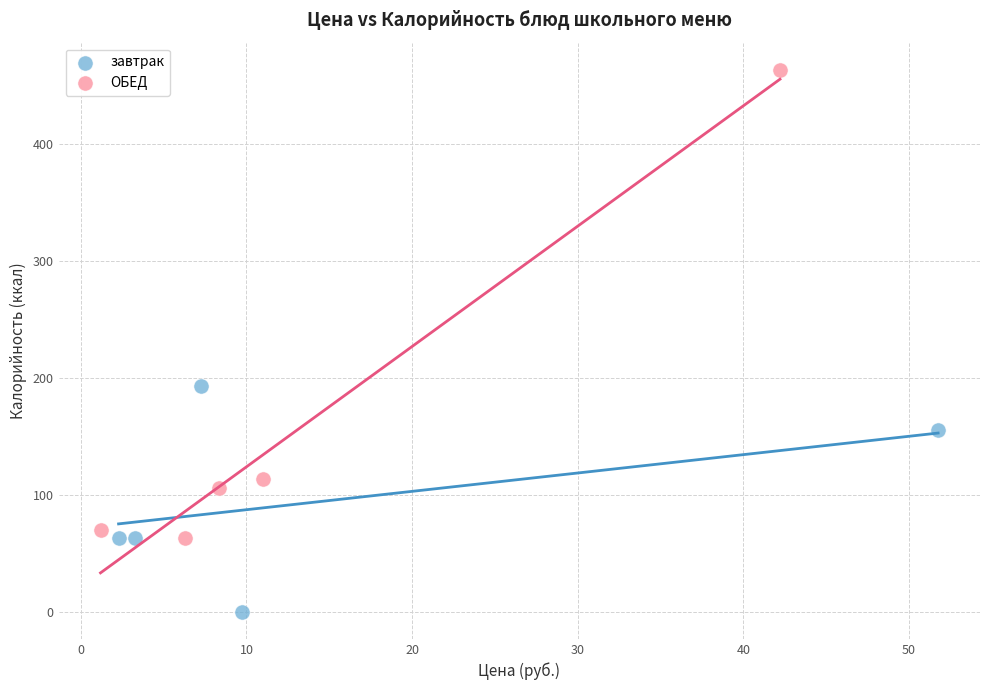

Which series contains the lowest Y value?

завтрак